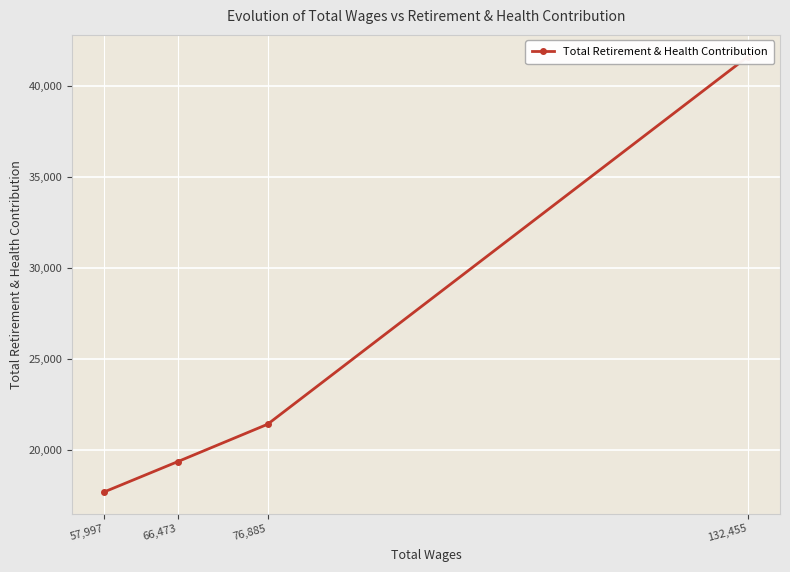

What is the smallest value displayed?

17669